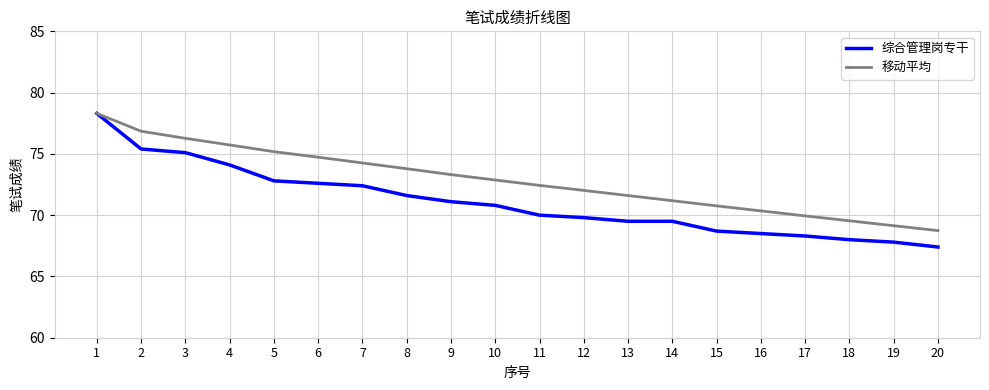

What is the maximum value for 综合管理岗专干?

78.3